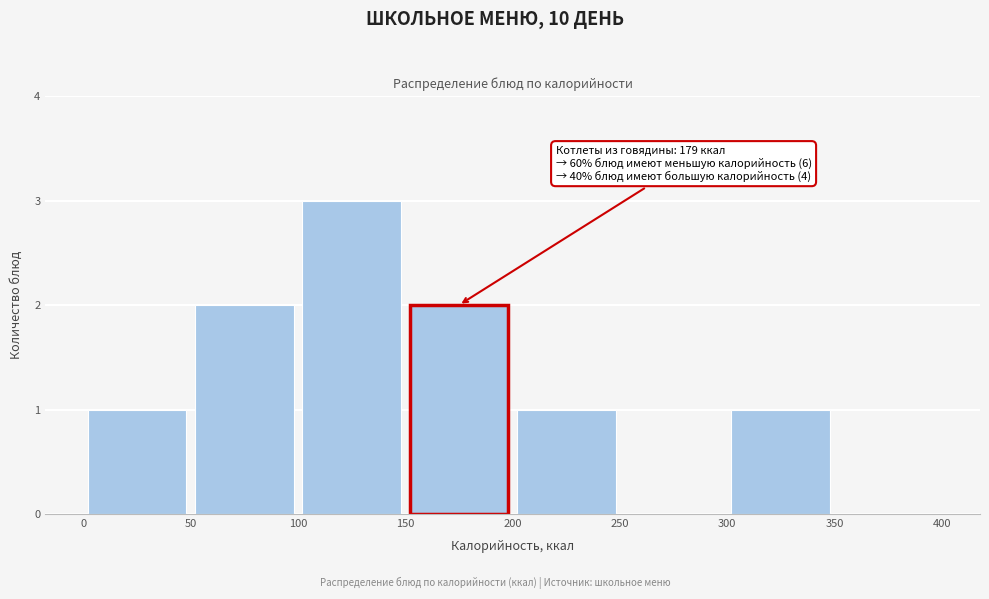

Over which range of the x-axis is the bar tallest?

100 to 150